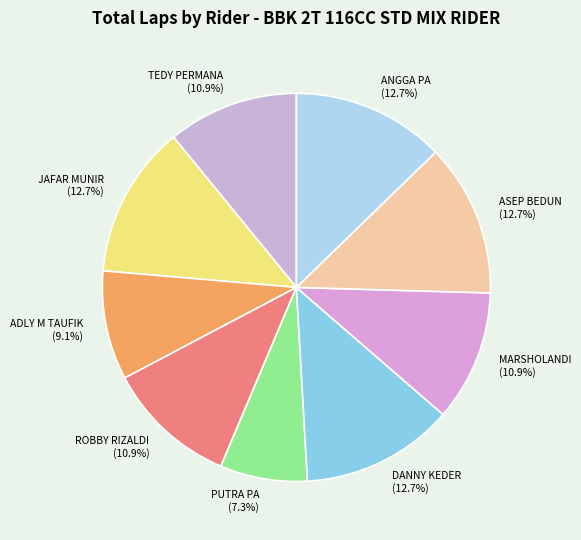

To the nearest percent, what is the difference between the largest and smallest slice percentages?

5%